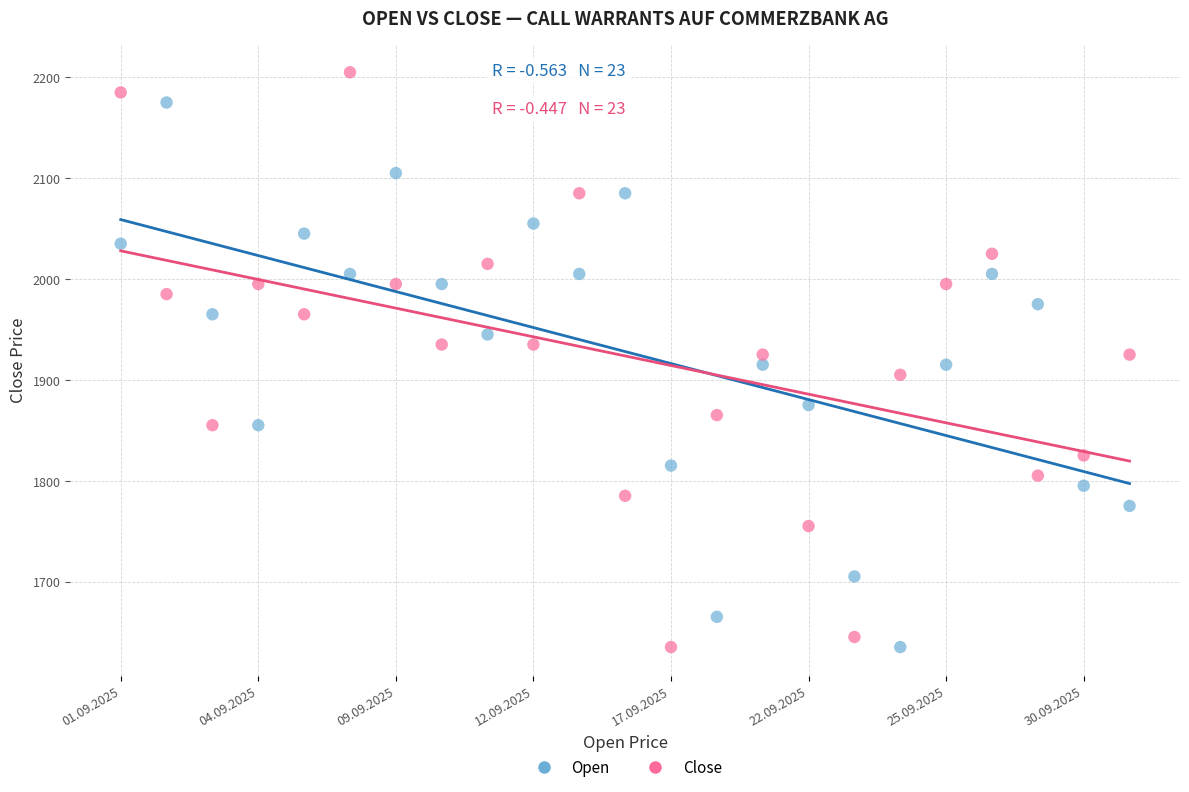

Which series has the largest Y range (max minus min)?

Close